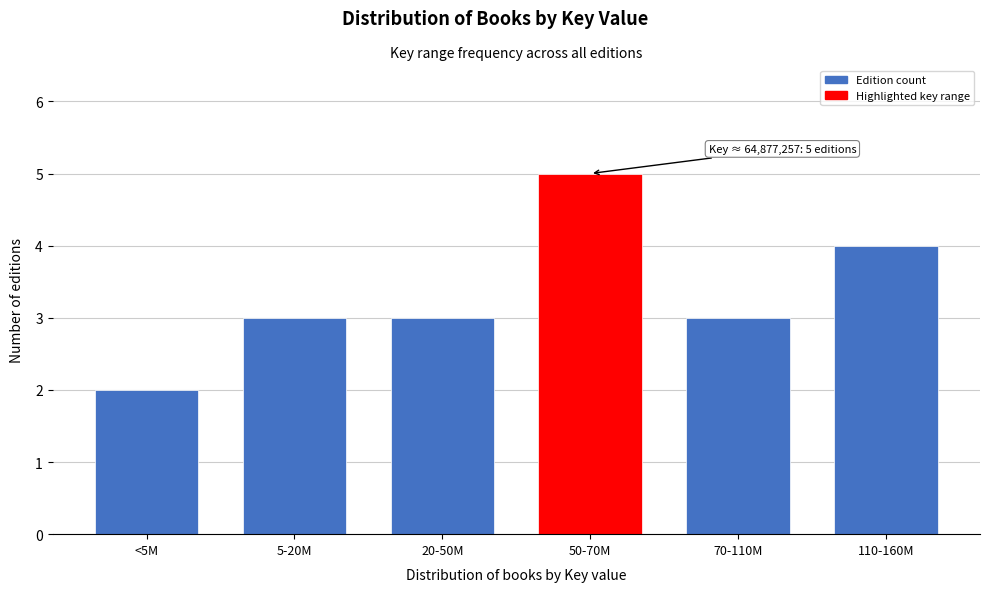

Reading right to left, what are all the values shown in this chart?

4	3	5	3	3	2